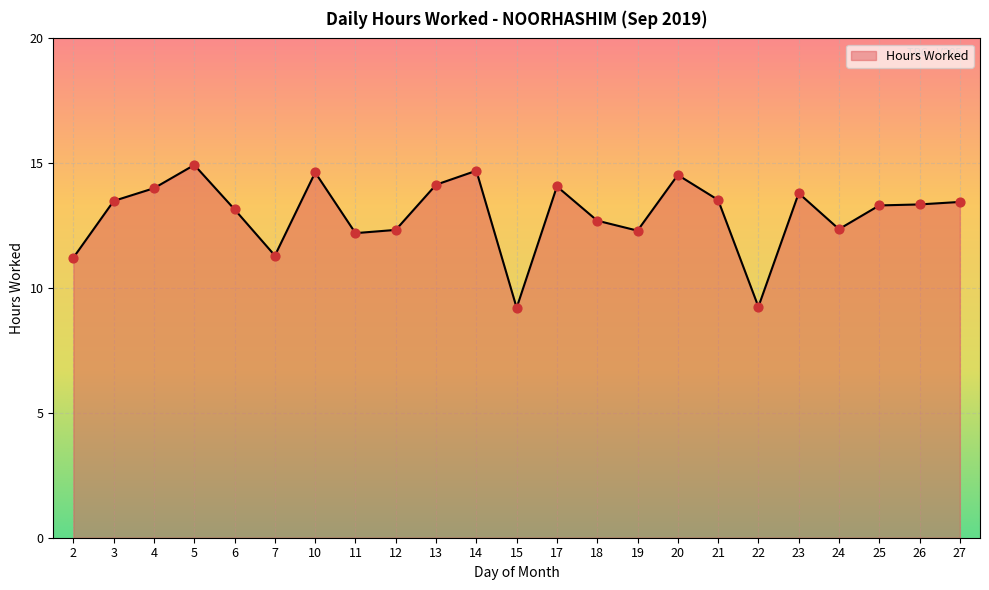

What is the ratio of the value at 12 to the value at 26?

0.9